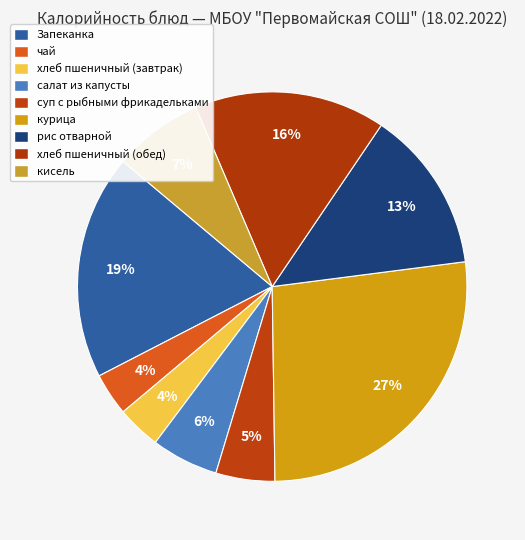

How many segments does this pie chart have?

9